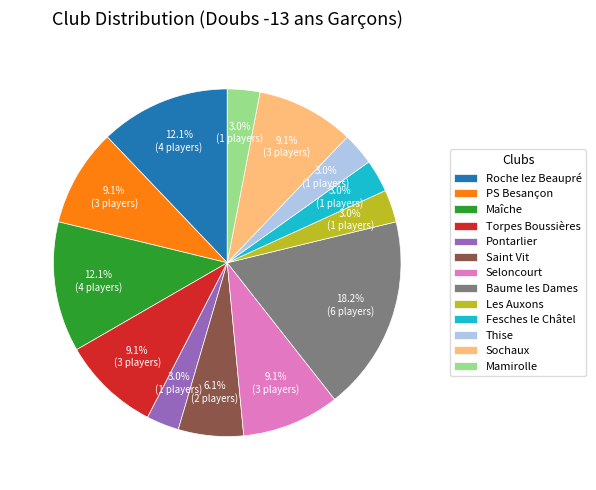

To the nearest percent, what is the difference between the Torpes Boussières and Saint Vit slice percentages?

3%